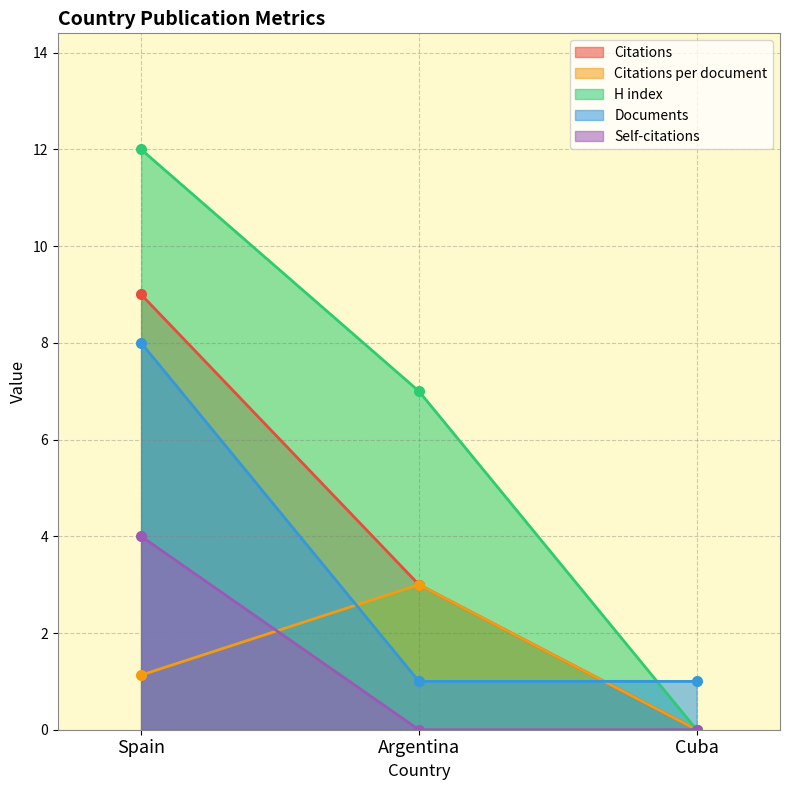

What is the label of the 1st point from the left?

Spain